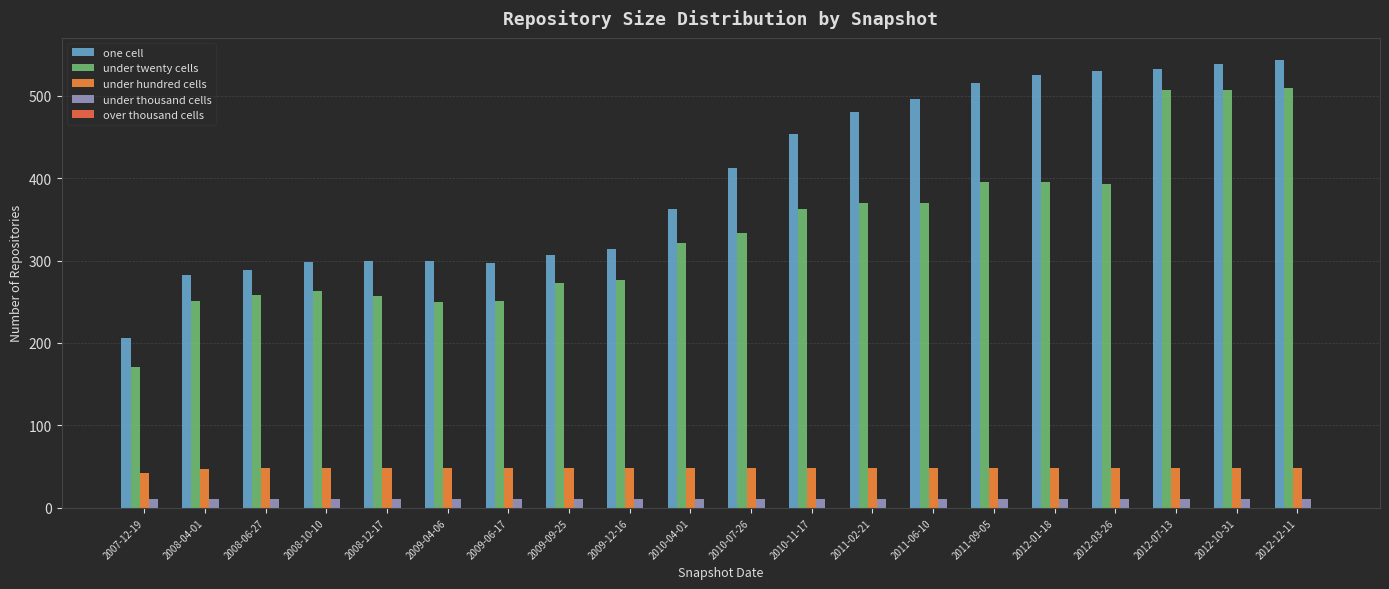

What is the highest value of the under thousand cells series?

11